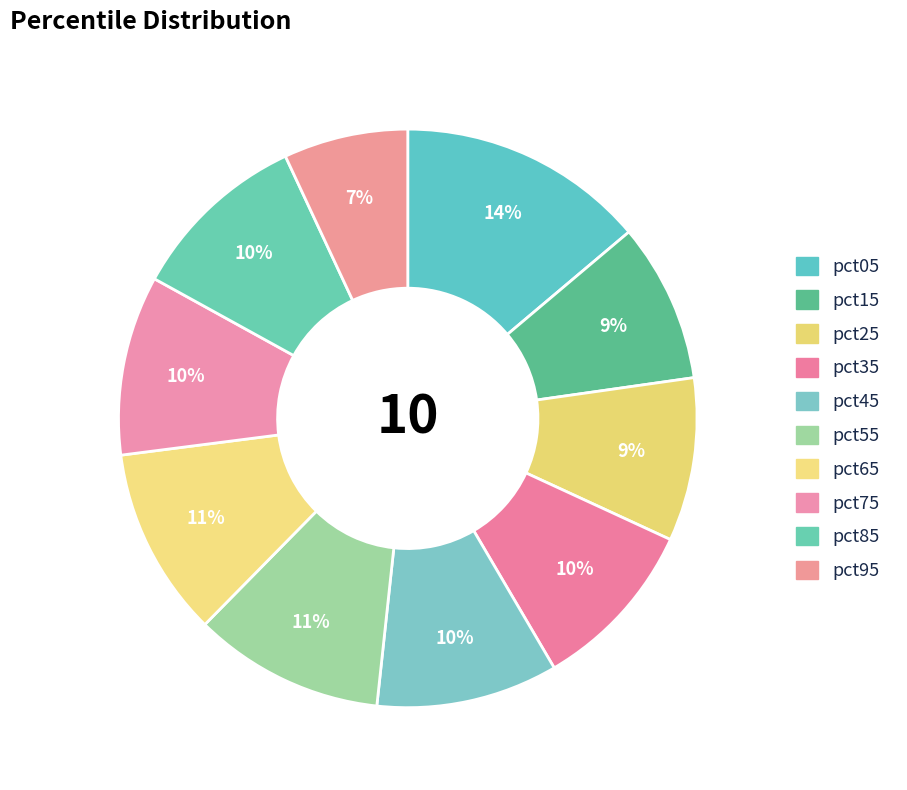

What is the change in value from pct15 to pct85?

+0.2